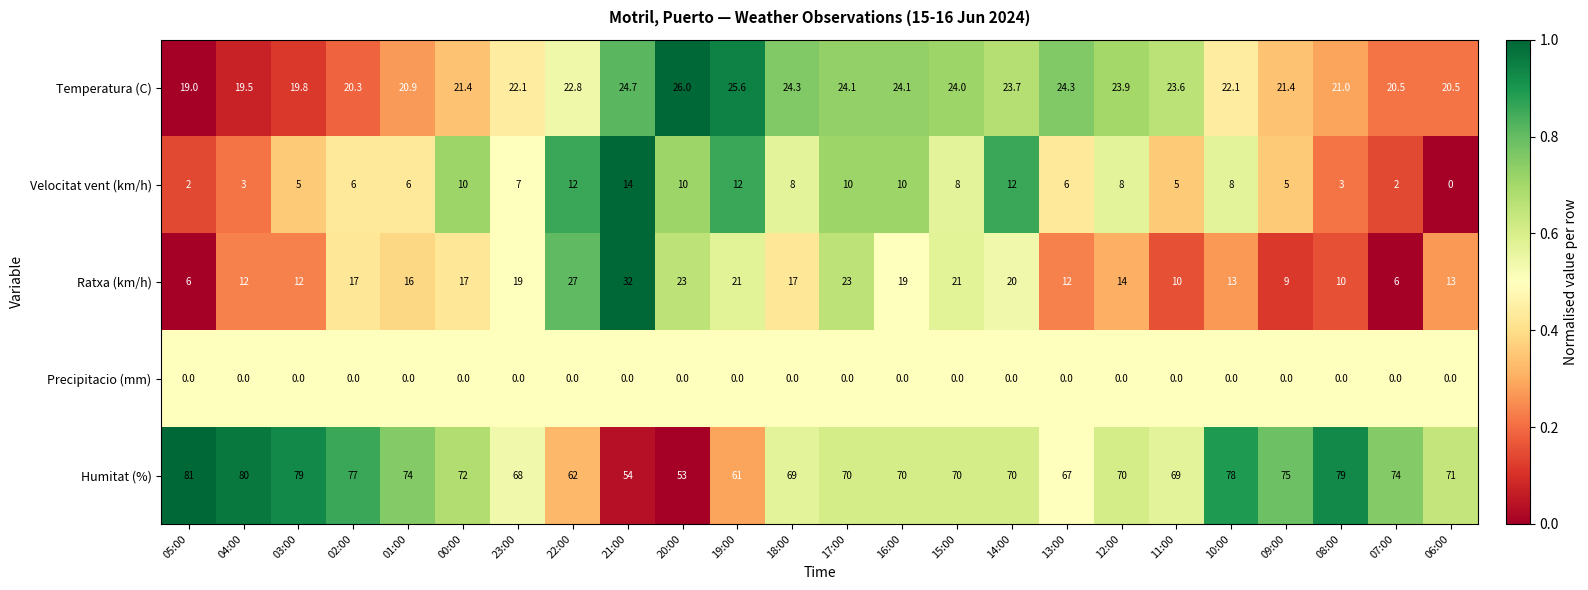

At which category is the sum across all series the highest?

17:00